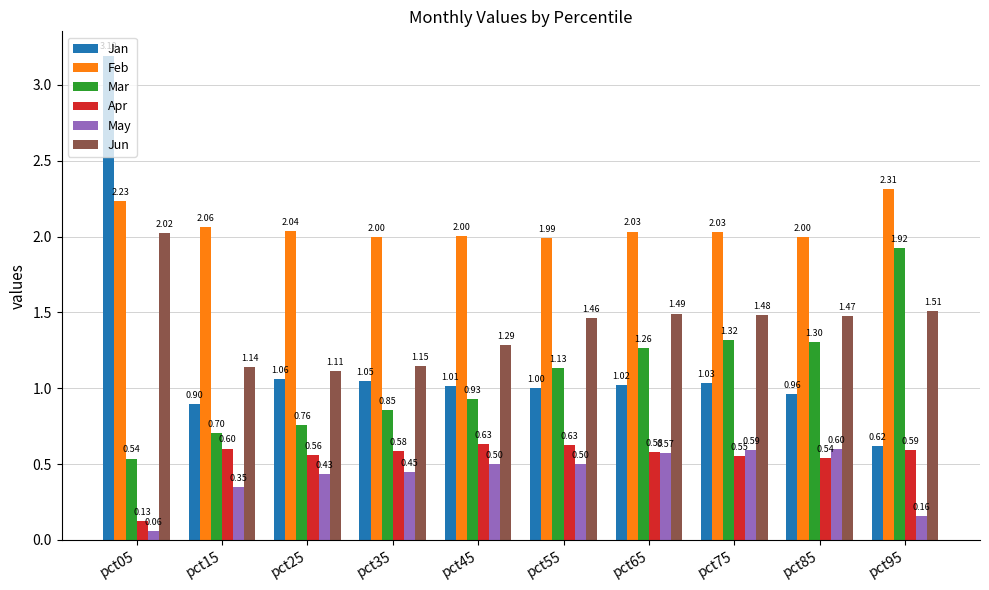

At how many categories does at least one series exceed 2?

7